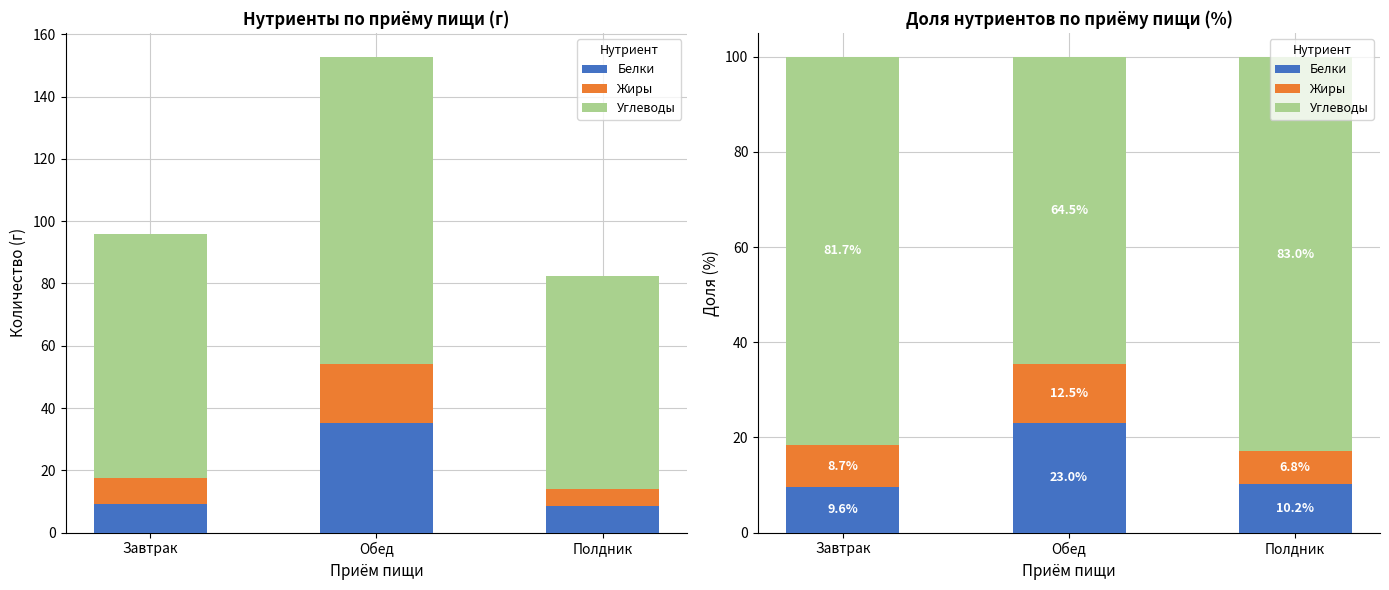

Reading left to right, what are all the values shown in this chart?

Белки: Завтрак=9.6	Обед=23.0	Полдник=10.2
Жиры: Завтрак=8.7	Обед=12.5	Полдник=6.8
Углеводы: Завтрак=81.7	Обед=64.5	Полдник=83.0